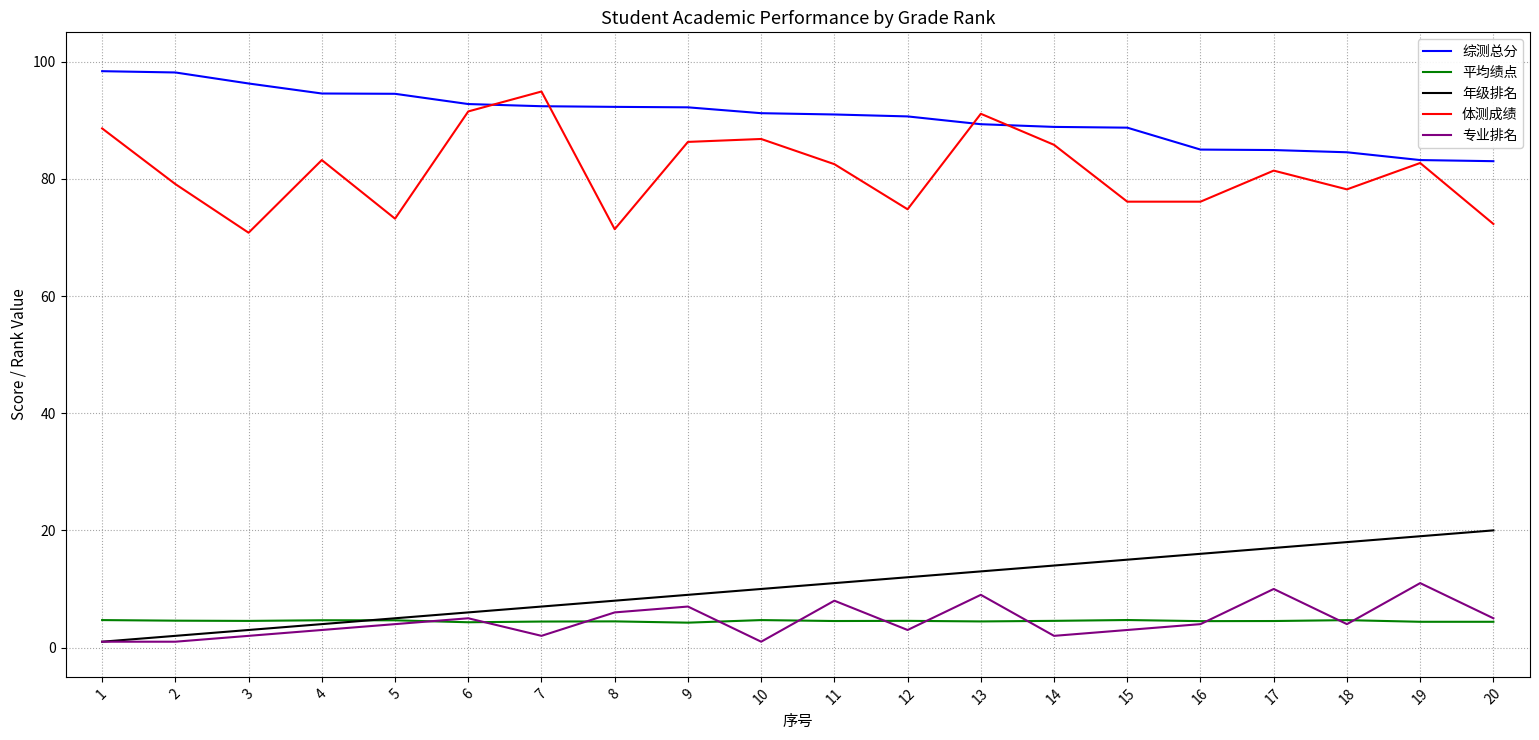

Is this an area chart (filled region under the line)?

No